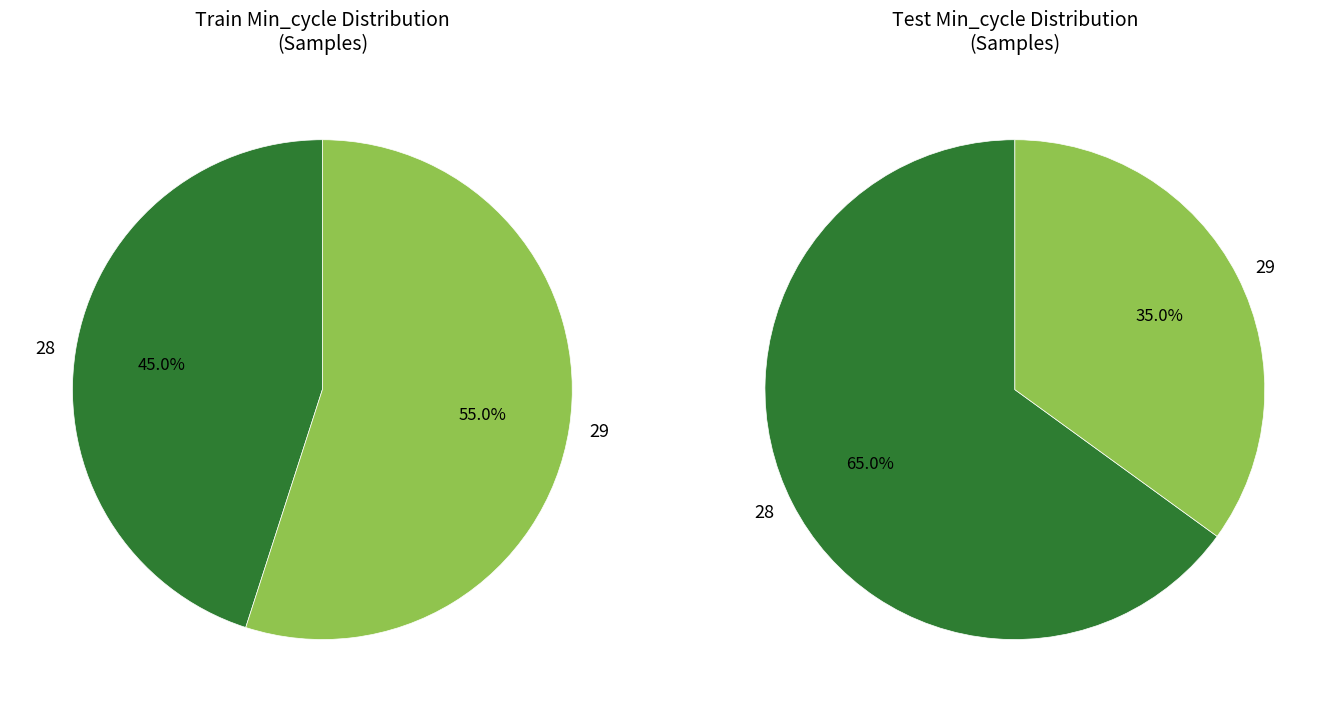

Is 29 the majority of the pie?

No